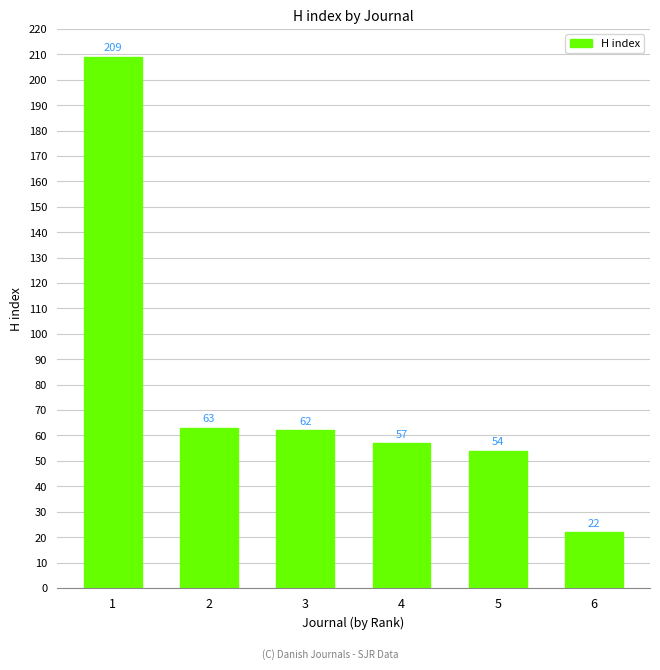

Reading left to right, what are all the values shown in this chart?

1=209	2=63	3=62	4=57	5=54	6=22